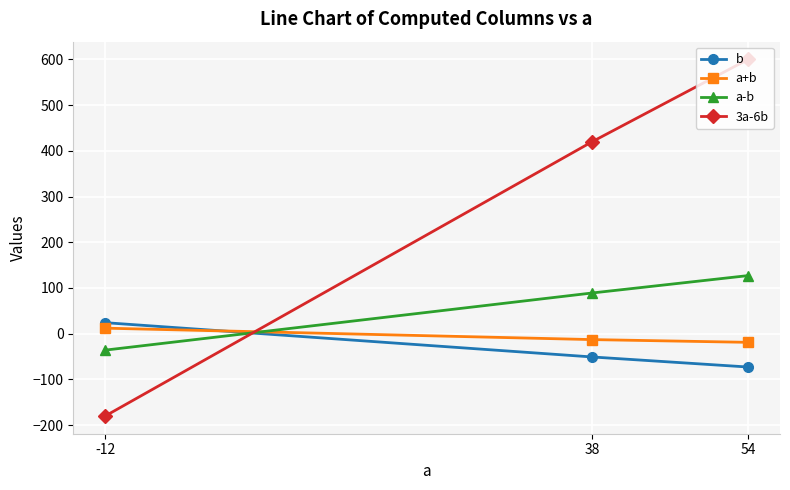

Reading right to left, what are all the values shown in this chart?

b: 54=-73	38=-51	-12=24
a+b: 54=-19	38=-13	-12=12
a-b: 54=127	38=89	-12=-36
3a-6b: 54=600	38=420	-12=-180